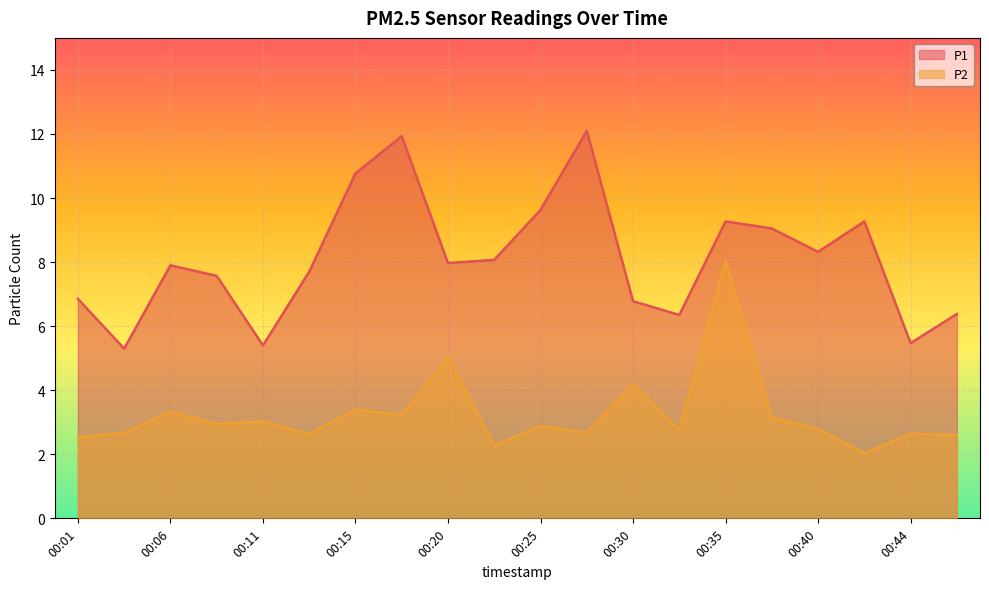

What is the total value across all series at 00:42?

11.3